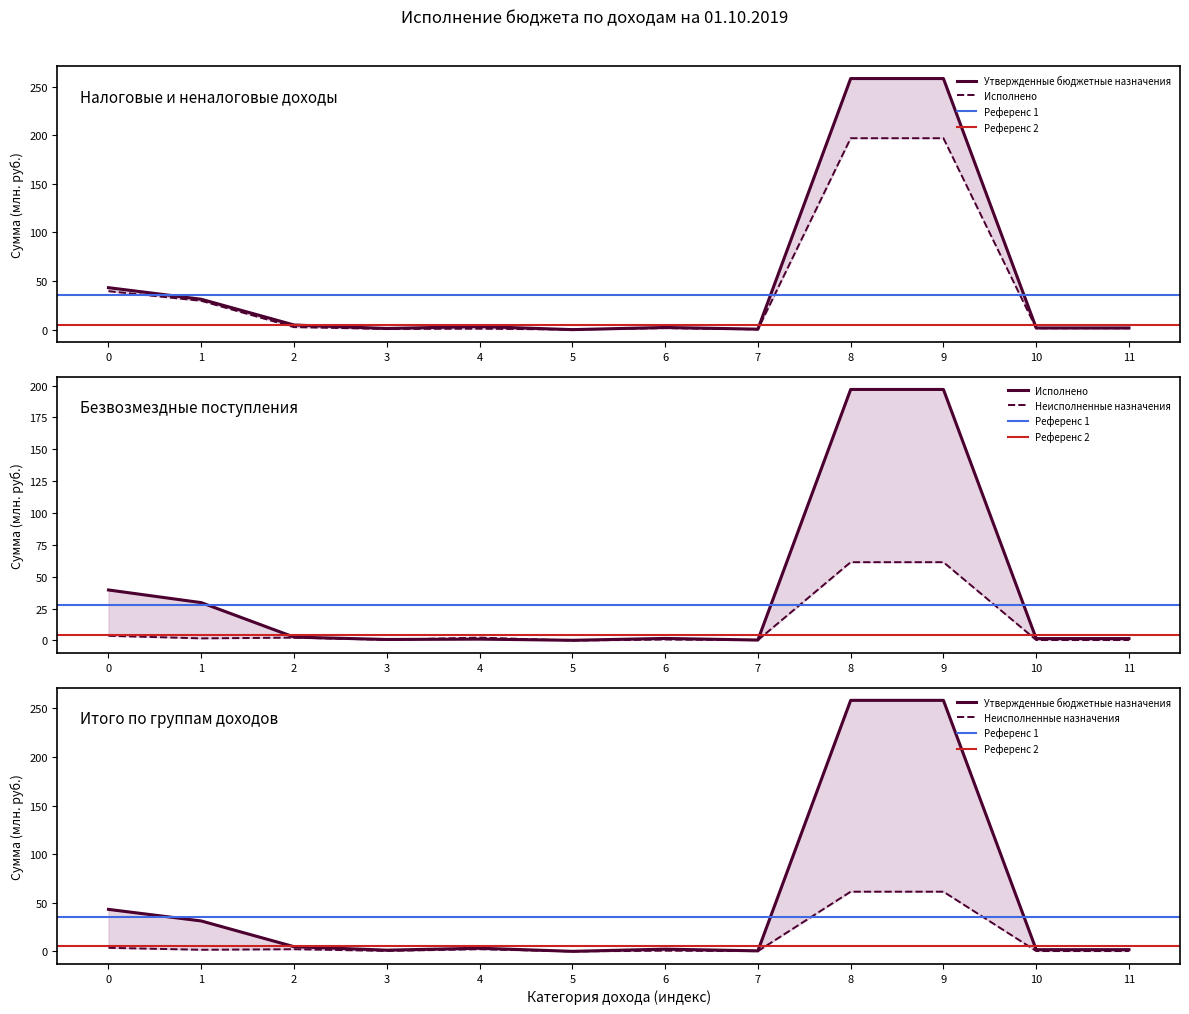

Is the value of Исполнено at 11 greater than the value of Утвержденные бюджетные назначения at 2?

No